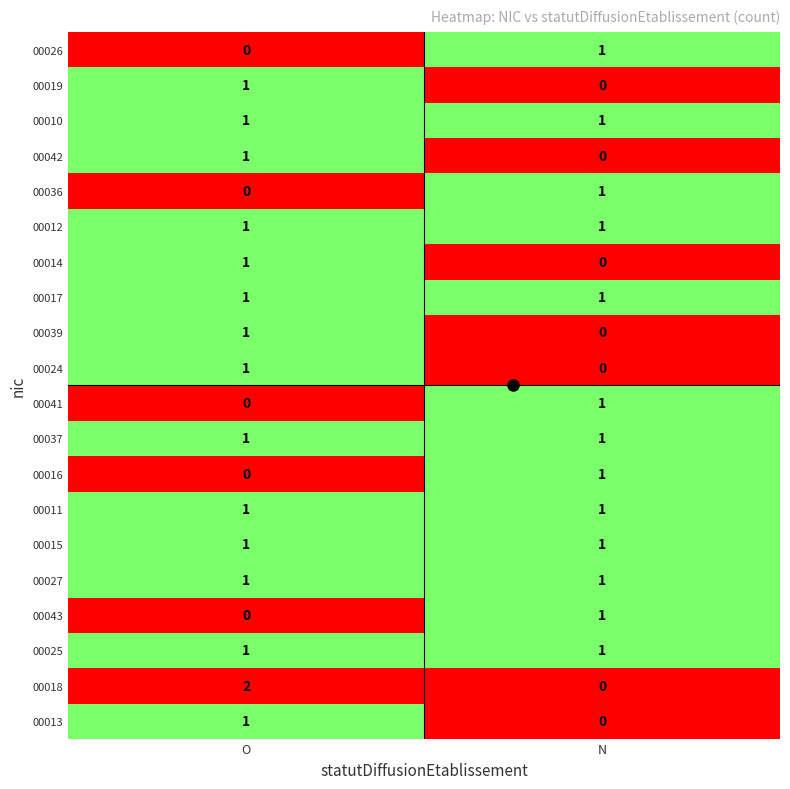

Which category has the lowest value in the 00013 series?

N